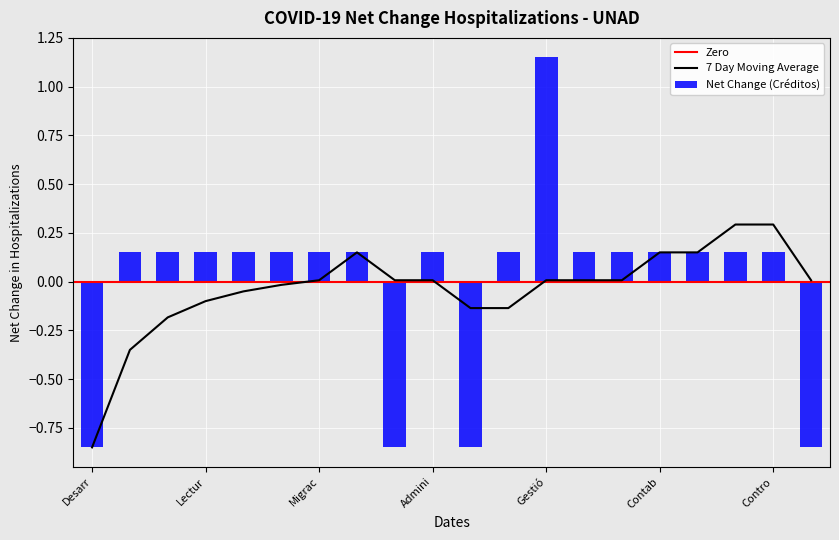

At which label does Net Change (Créditos) reach its peak?

Gestió